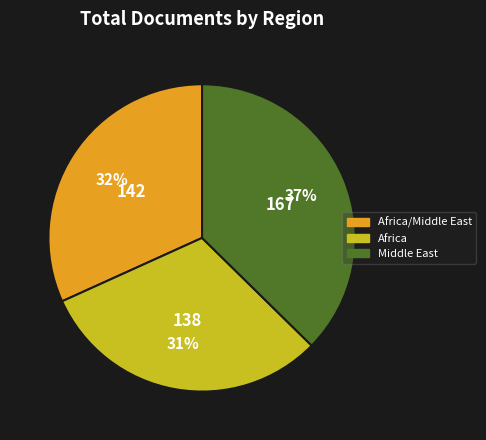

Is there any slice that represents more than half of the pie?

No